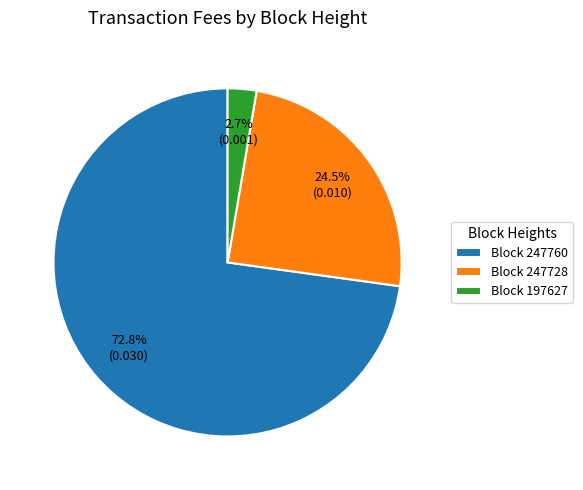

What is the largest slice in the pie chart?

Block 247760